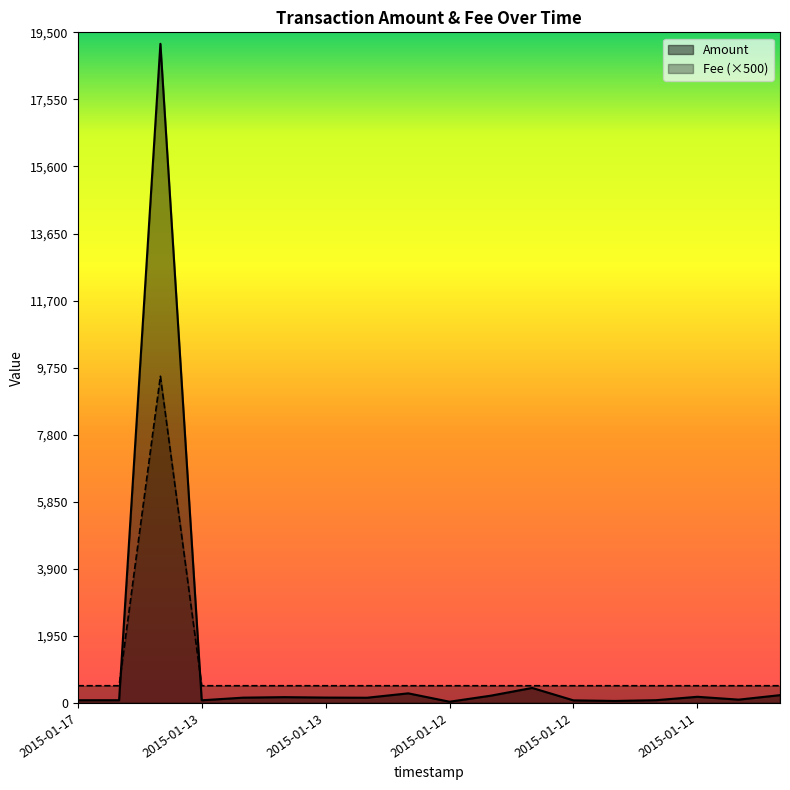

What is the difference between the highest and lowest values at 13?

442.6